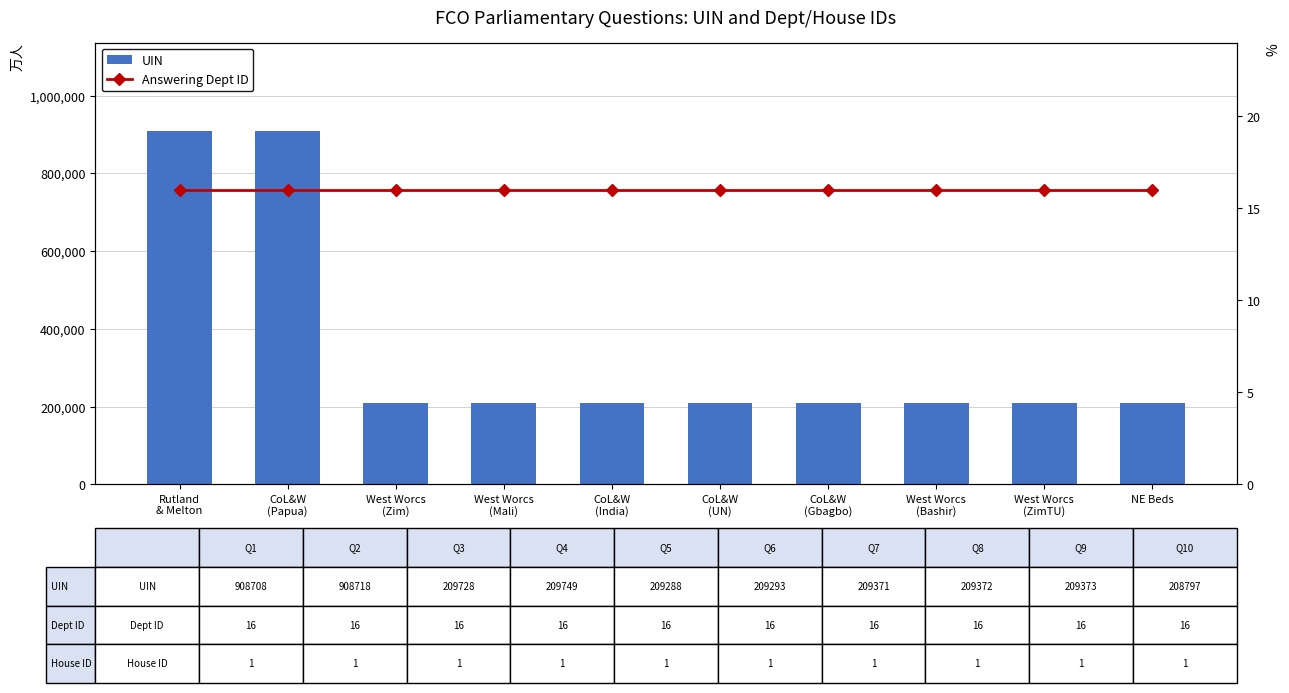

At which label does UIN first exceed 209373?

Rutland
& Melton